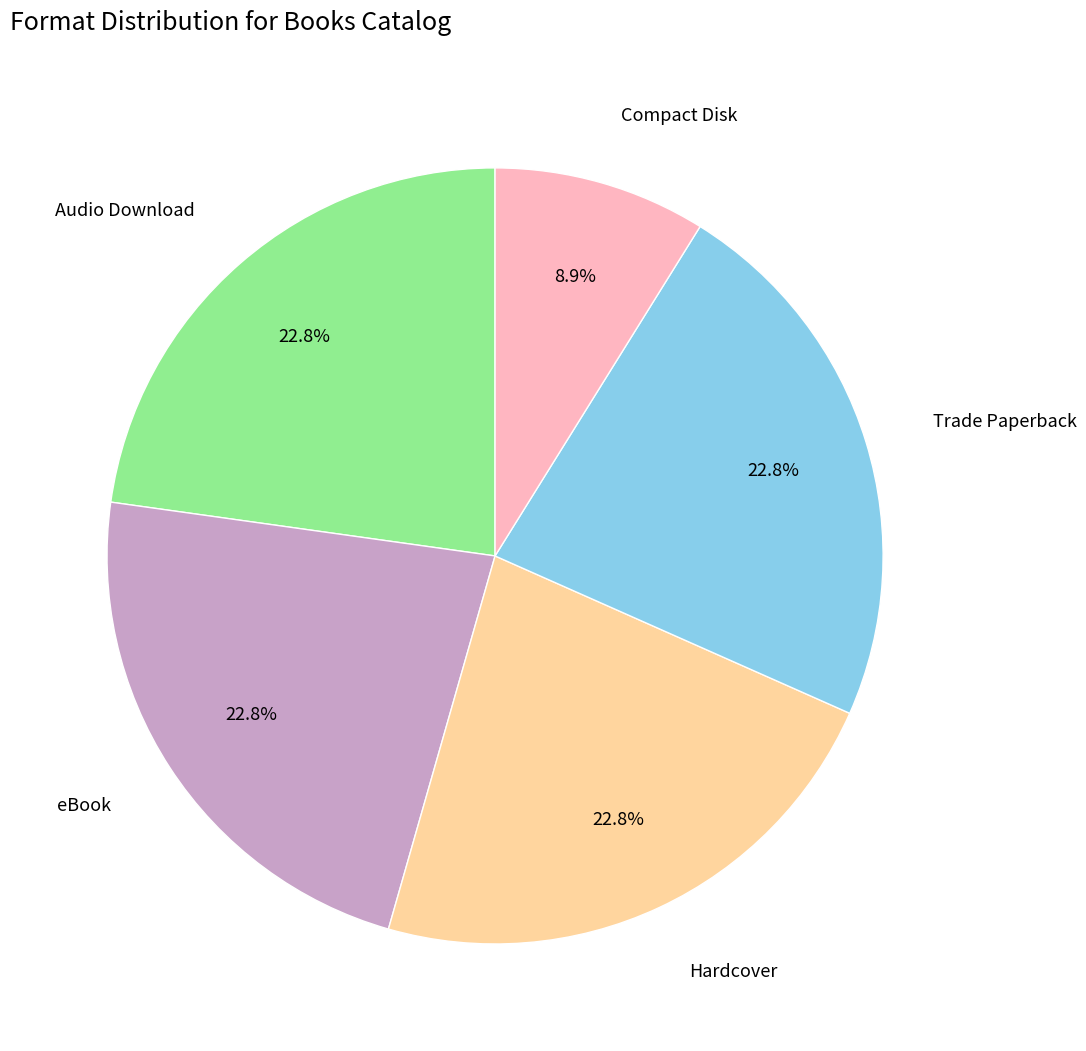

How many slices are in this pie chart?

5